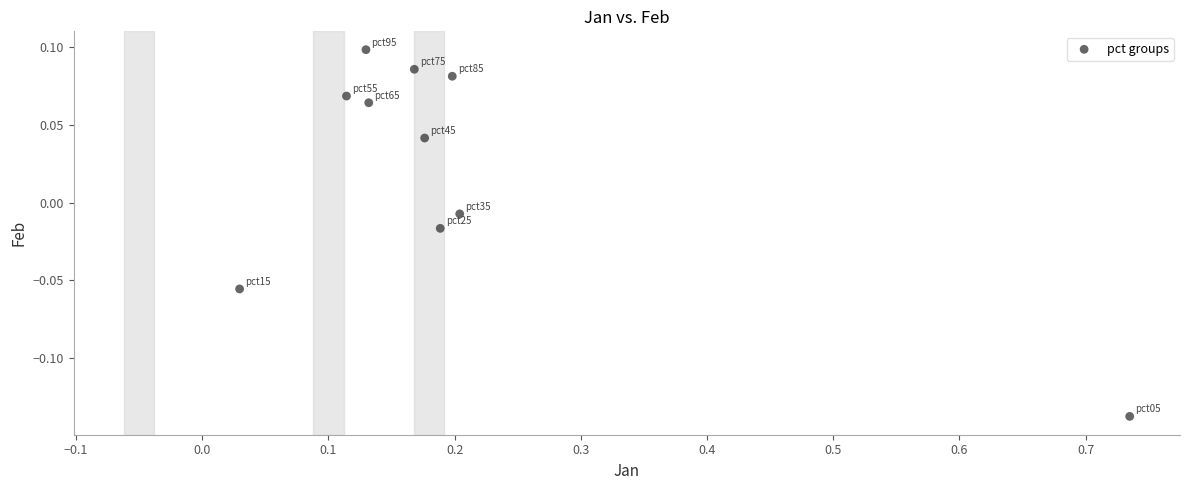

What is the range of X values (max minus min)?

0.7